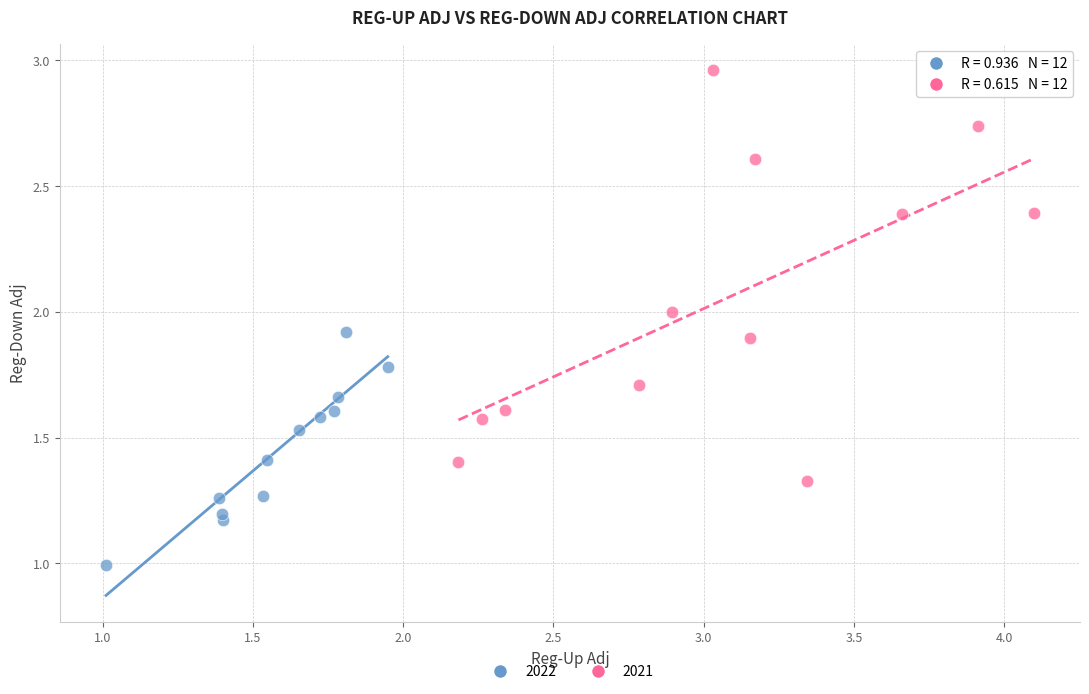

Which series reaches the maximum Y coordinate?

2021